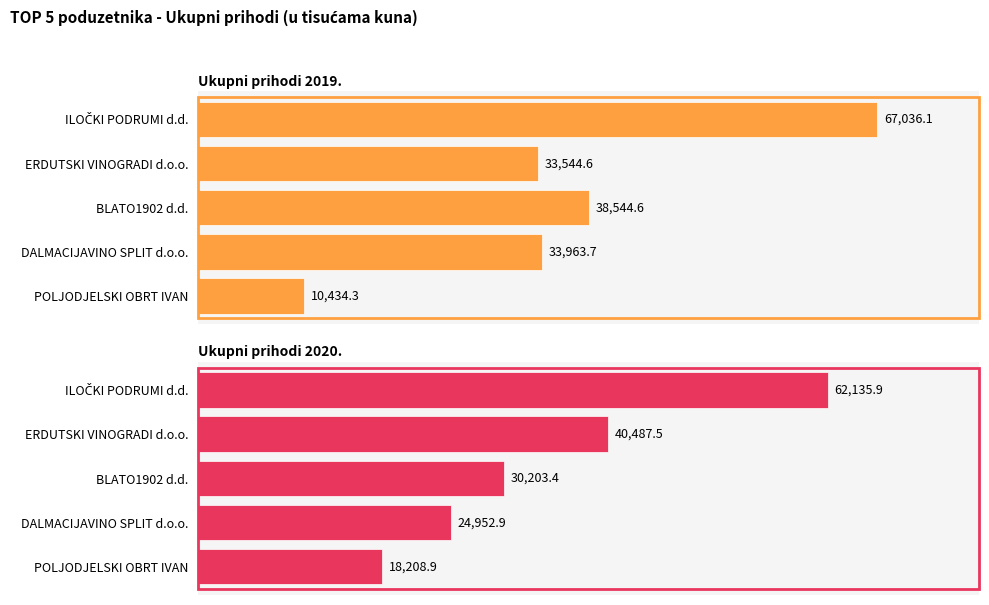

What is the difference between the highest and lowest values at 30000?

9010.8